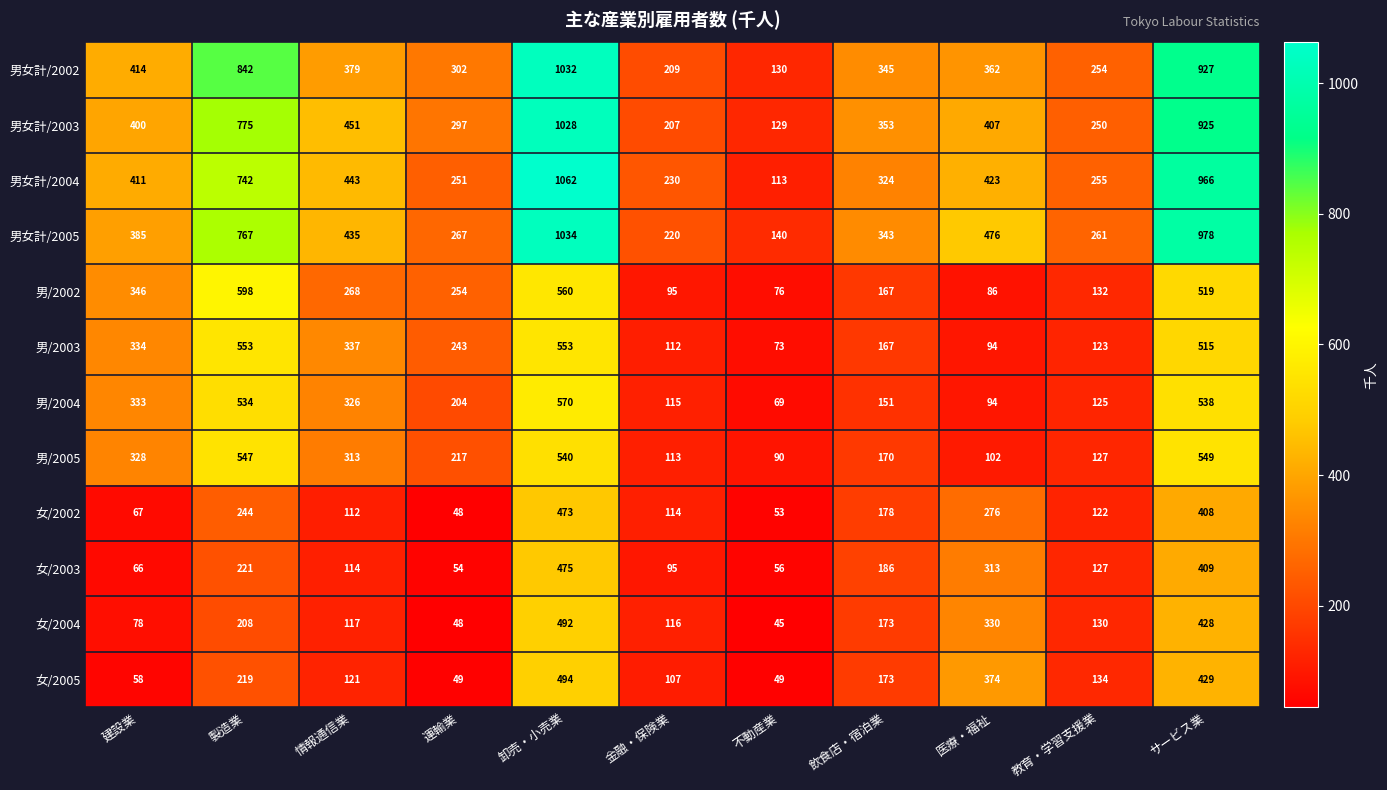

What is the minimum value shown in the chart?

45